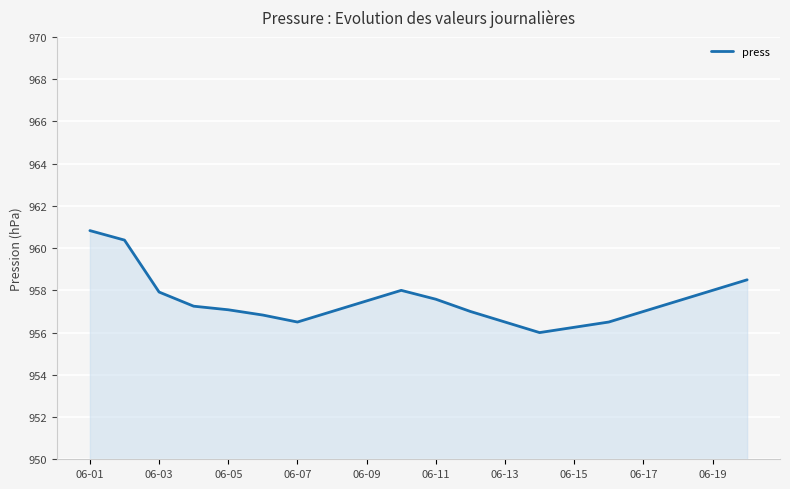

What is the greatest value displayed?

960.8